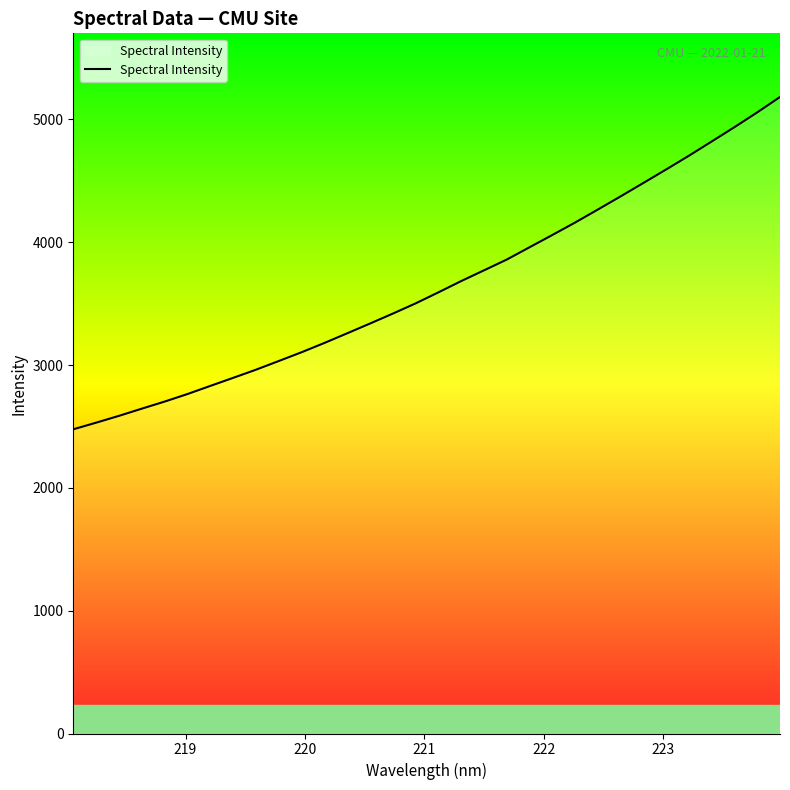

What is the minimum value shown in the chart?

2477.1